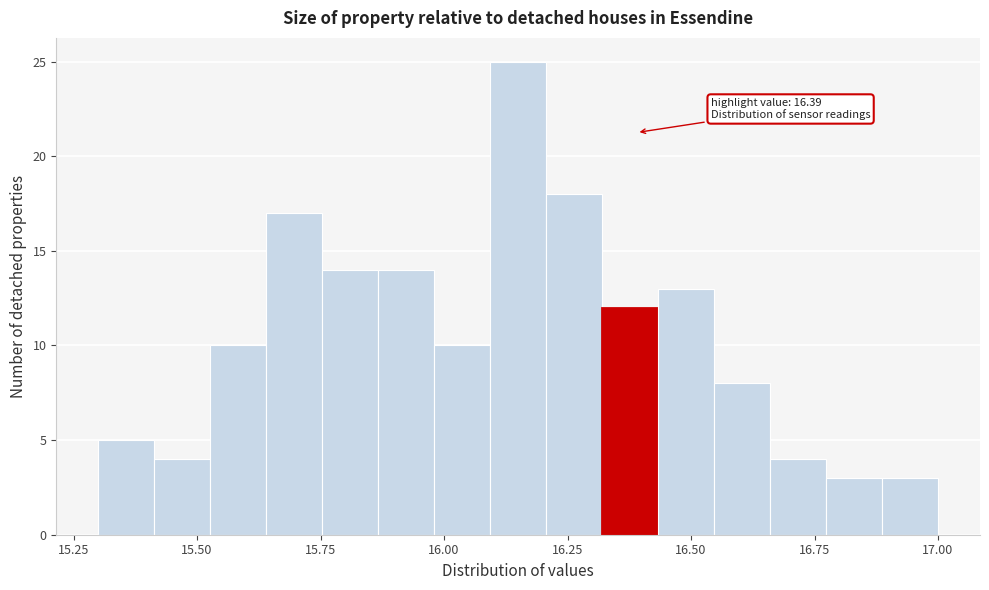

Read against the x-axis, roughly where is the centre of the tallest bar?

16.15